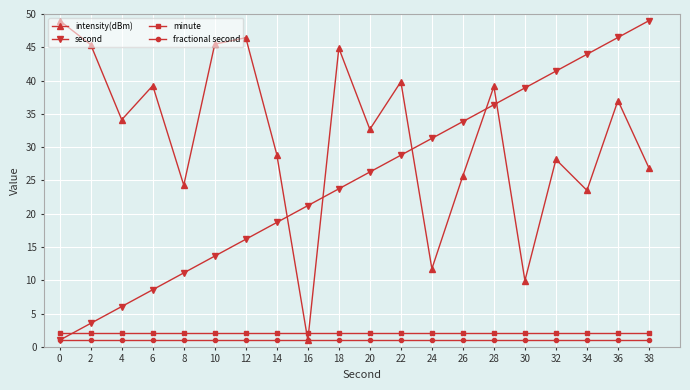

How many values in the intensity(dBm) series exceed 34?

10